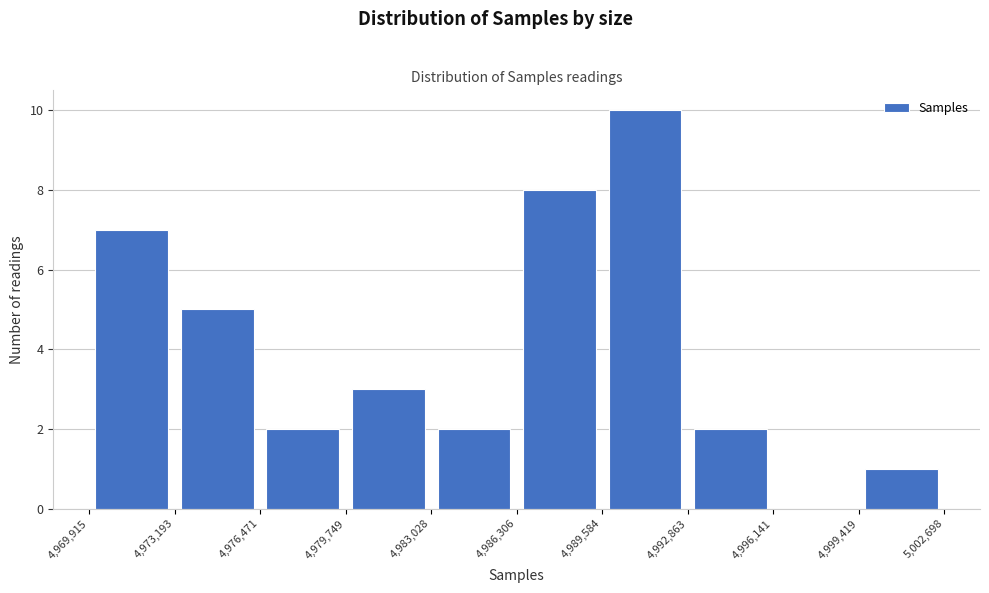

Reading left to right, transcribe this chart: for each bar, give the range it covers on the x-axis and its height. The values are not printed on the chart, so give them approximately, as read against the axis.

4,969,915 to 4,973,193: 7
4,973,193 to 4,976,471: 5
4,976,471 to 4,979,749: 2
4,979,749 to 4,983,028: 3
4,983,028 to 4,986,306: 2
4,986,306 to 4,989,584: 8
4,989,584 to 4,992,863: 10
4,992,863 to 4,996,141: 2
4,996,141 to 4,999,419: 0
4,999,419 to 5,002,698: 1